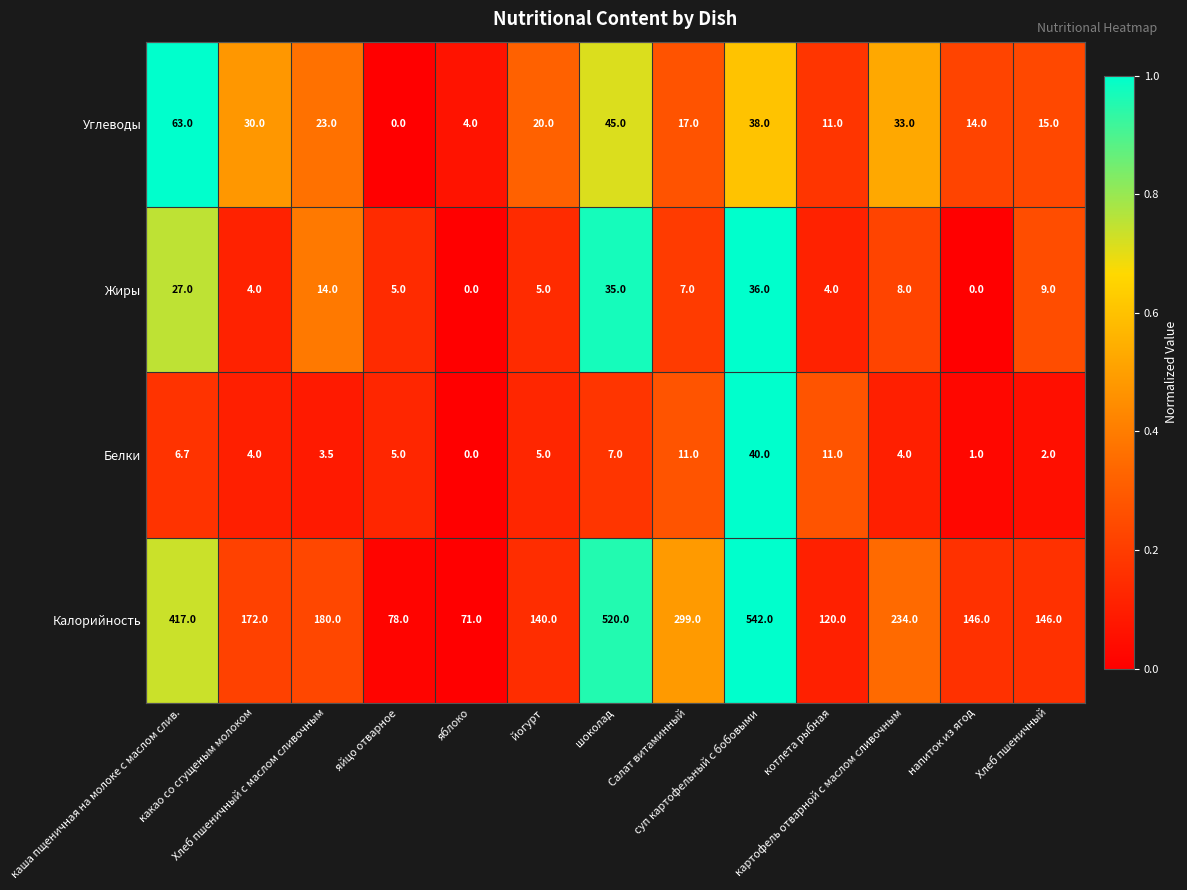

Rank the series at Хлеб пшеничный from highest to lowest value.

Калорийность, Углеводы, Жиры, Белки